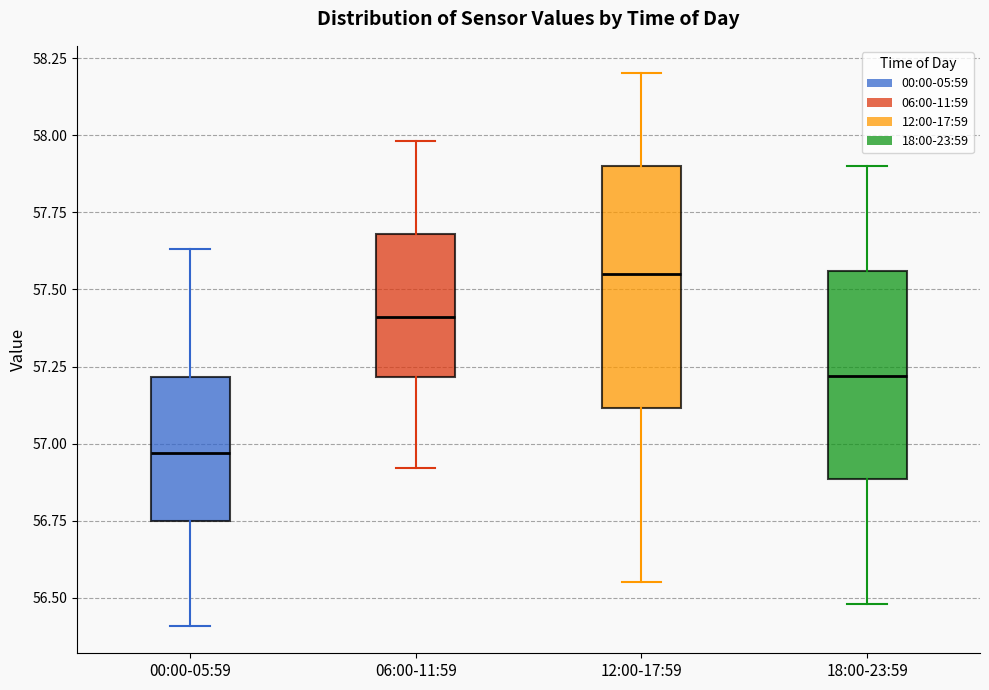

Reading left to right, read every box against the y-axis: the position of its median line, the range the box covers, and the ends of its whiskers. The values are not printed on the chart, so give them approximately, as read against the axis.

00:00-05:59: median 56.95, box 56.75 to 57.20, whiskers 56.40 to 57.65
06:00-11:59: median 57.40, box 57.20 to 57.70, whiskers 56.90 to 58.00
12:00-17:59: median 57.55, box 57.10 to 57.90, whiskers 56.55 to 58.20
18:00-23:59: median 57.20, box 56.90 to 57.55, whiskers 56.50 to 57.90